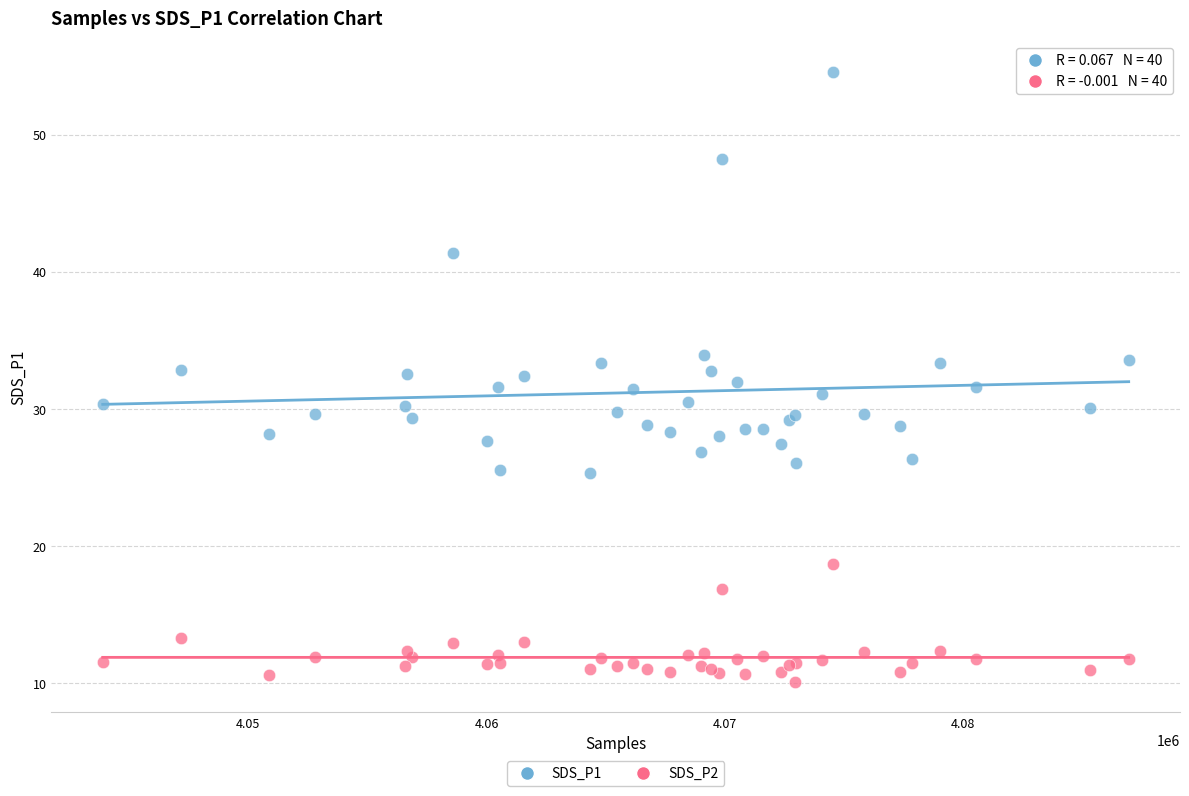

Which series reaches the maximum Y coordinate?

SDS_P1